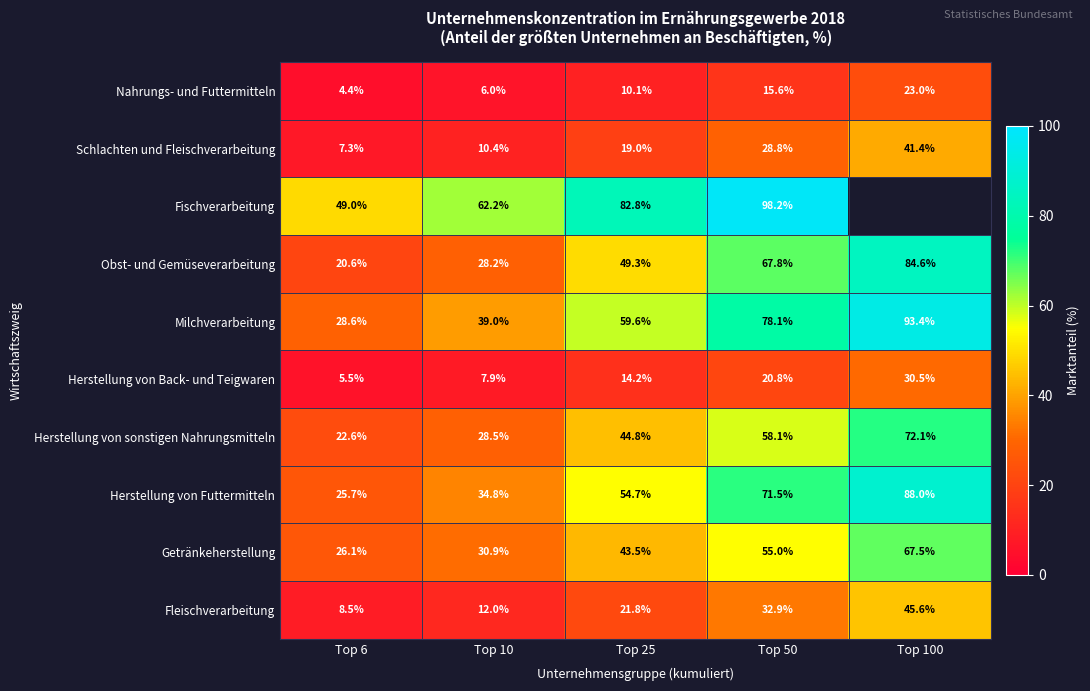

Count the number of categories in the chart.

5